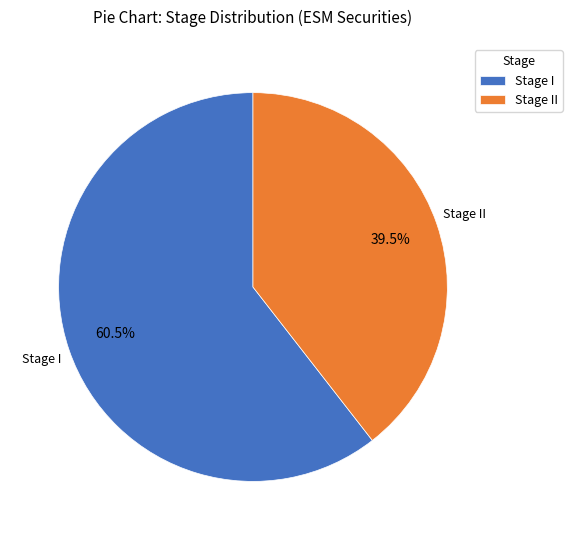

What is the total percentage of Stage I and Stage II?

100.0%